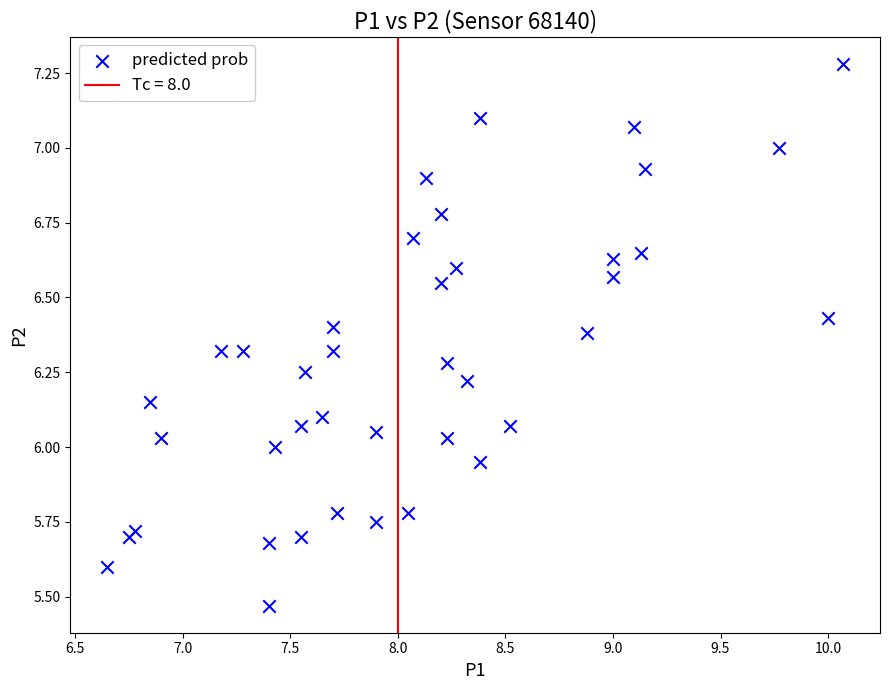

What is the range of X values (max minus min)?

3.4